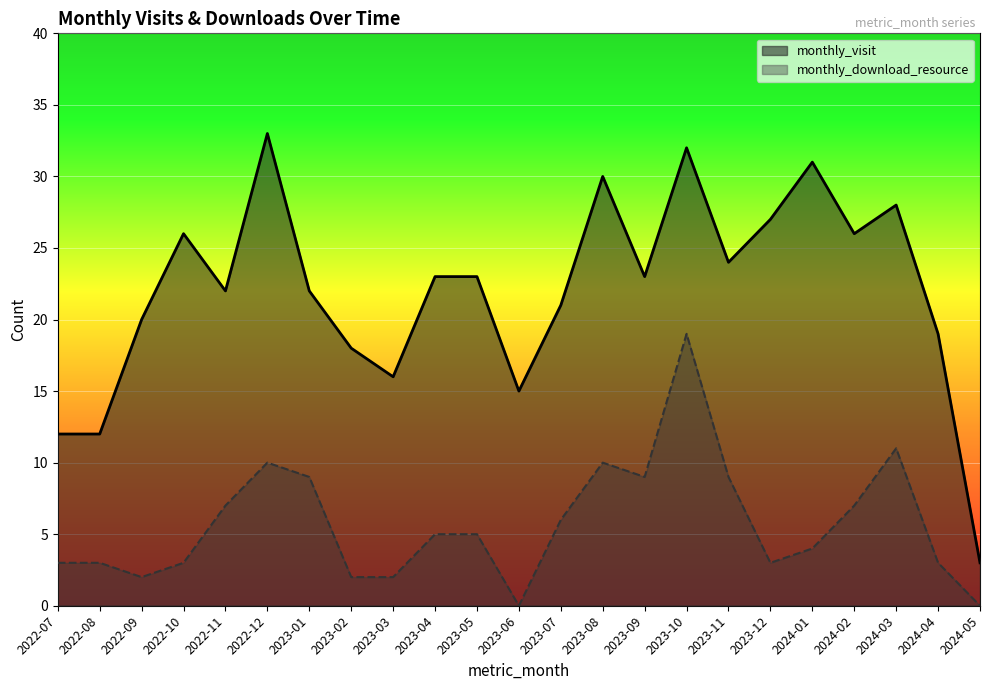

At which category does monthly_download_resource reach its first local valley?

2022-09